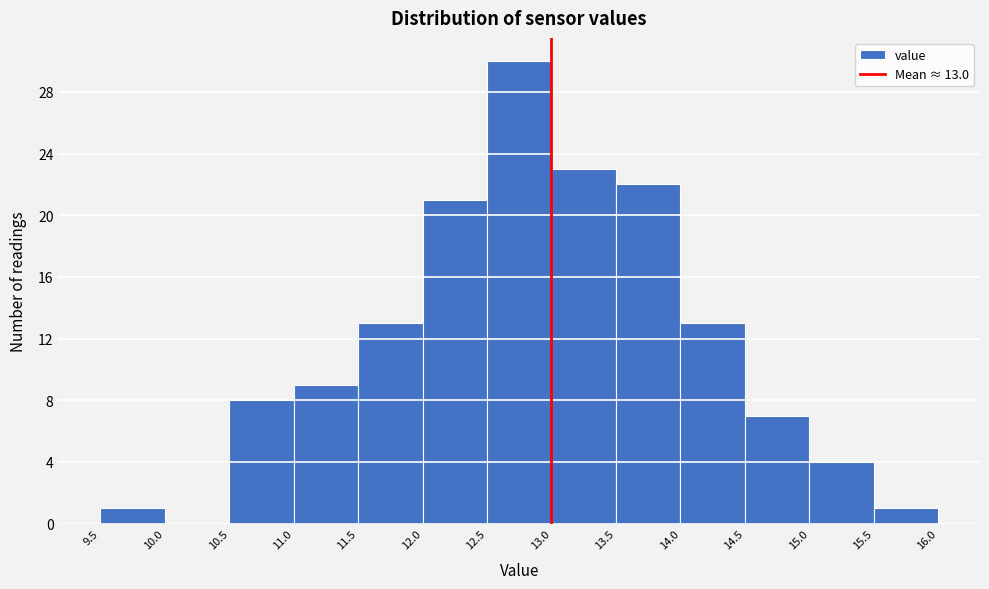

Over which range of the x-axis is the bar tallest?

12.5 to 13.0